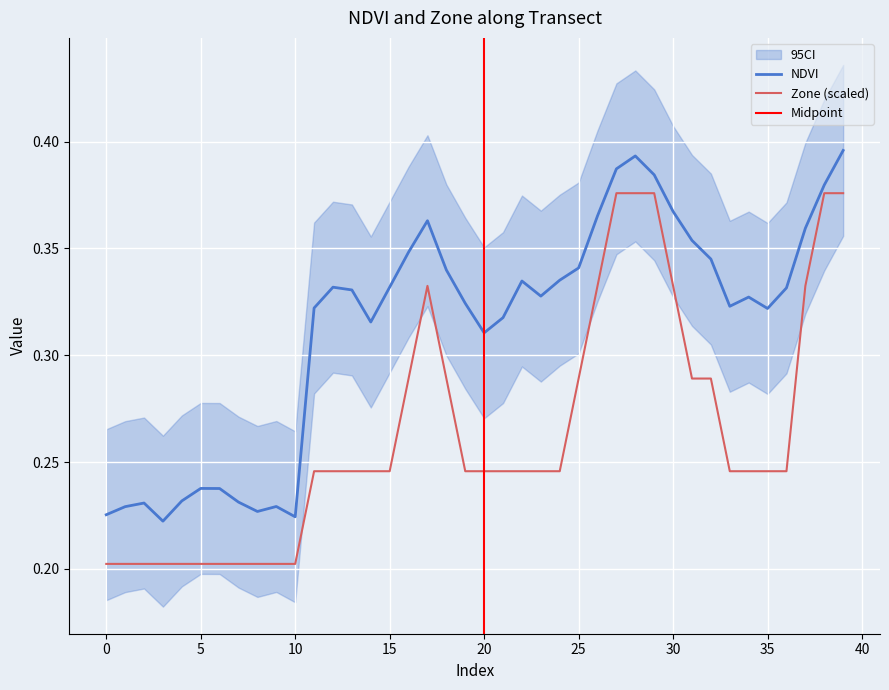

How many lines are shown in the chart?

2